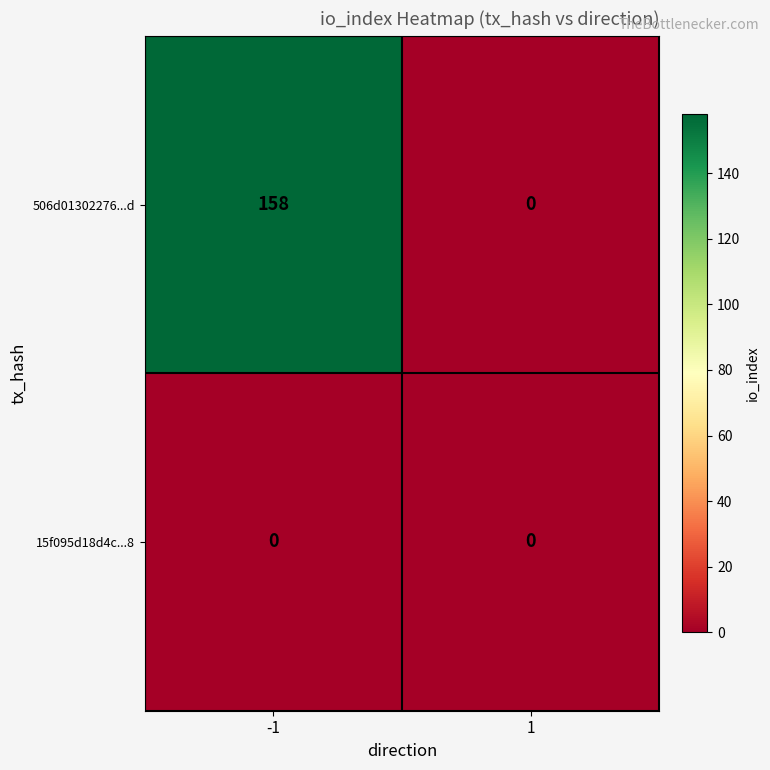

Reading left to right, transcribe all the data shown in this chart.

506d01302276...d: -1=158	1=0
15f095d18d4c...8: -1=0	1=0